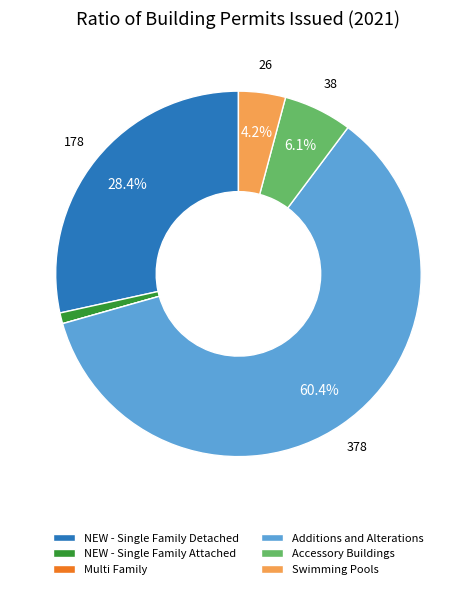

Do Swimming Pools and NEW - Single Family Attached together represent more than half of the pie?

No